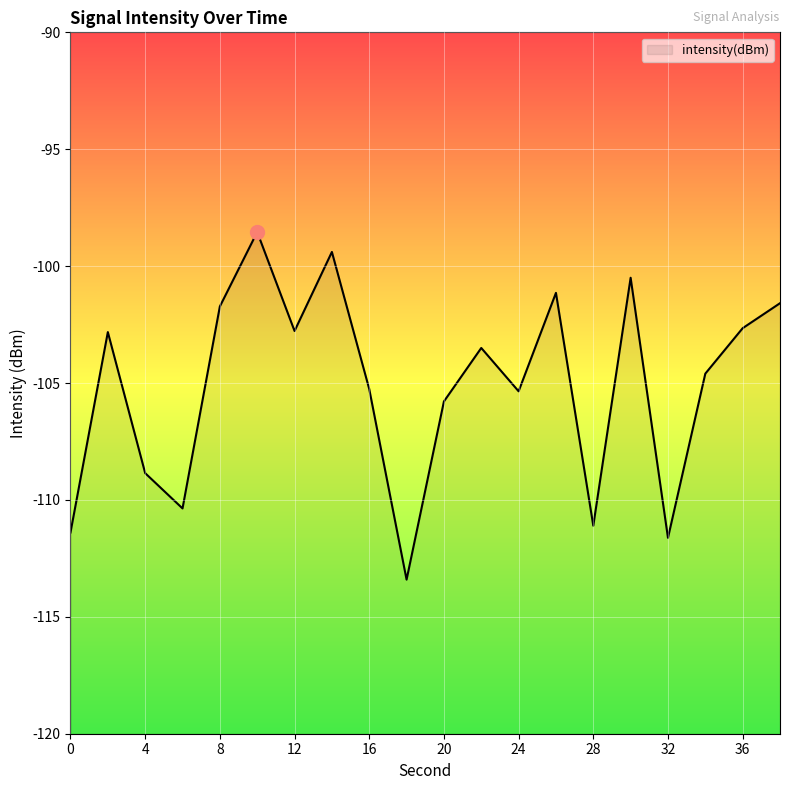

What is the smallest value displayed?

-113.4